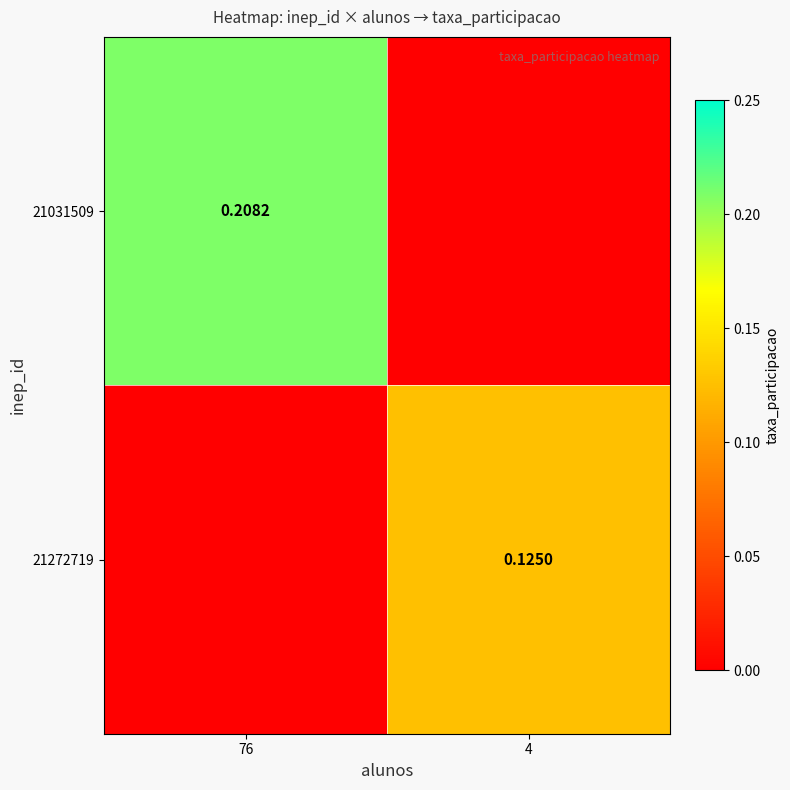

Rank the series by their maximum value, from highest to lowest.

21031509, 21272719